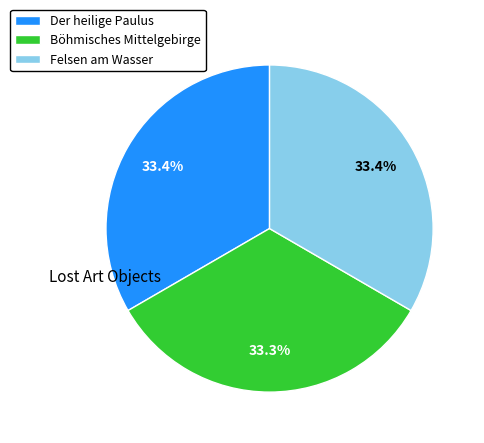

To the nearest percent, what portion does Böhmisches Mittelgebirge represent?

33%